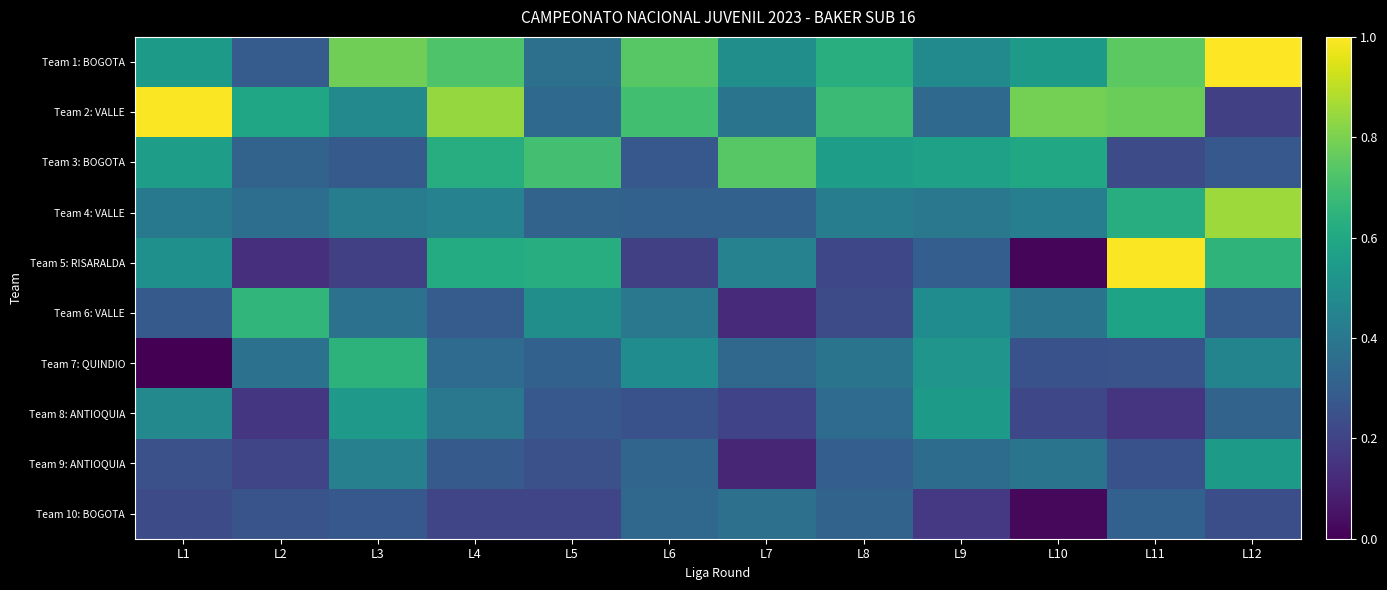

At L2, list the series in order from largest to smallest.

Team 6: VALLE, Team 2: VALLE, Team 7: QUINDIO, Team 4: VALLE, Team 3: BOGOTA, Team 1: BOGOTA, Team 10: BOGOTA, Team 9: ANTIOQUIA, Team 8: ANTIOQUIA, Team 5: RISARALDA